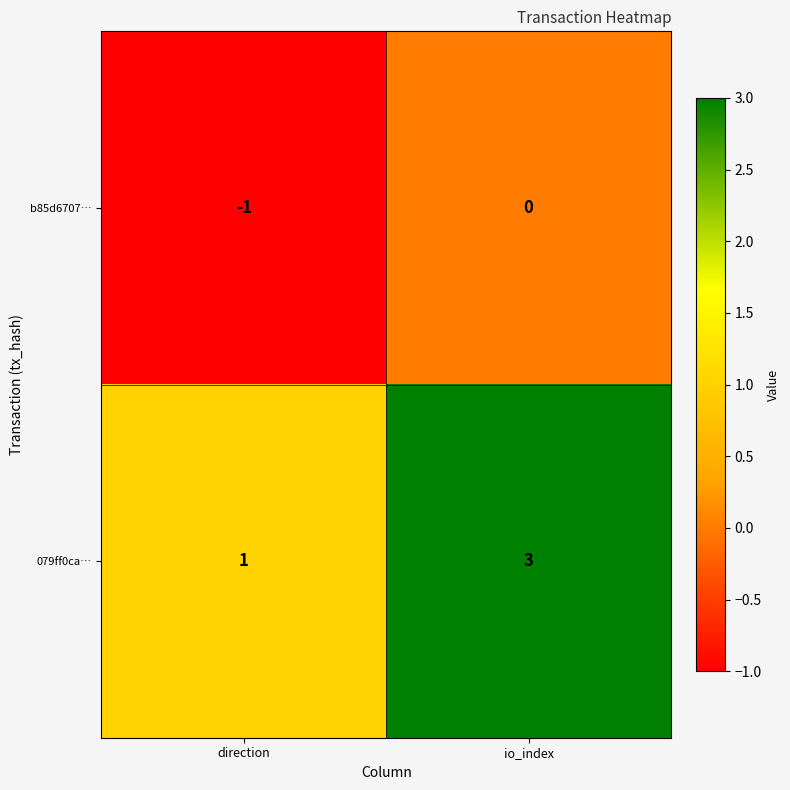

True or false: b85d6707… has a value of -2 at direction.

False